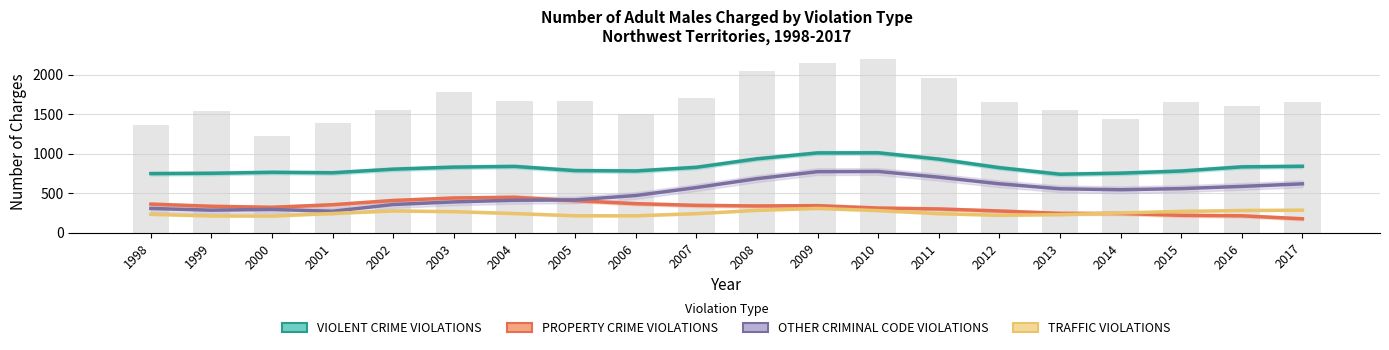

How many series are shown in this chart?

4